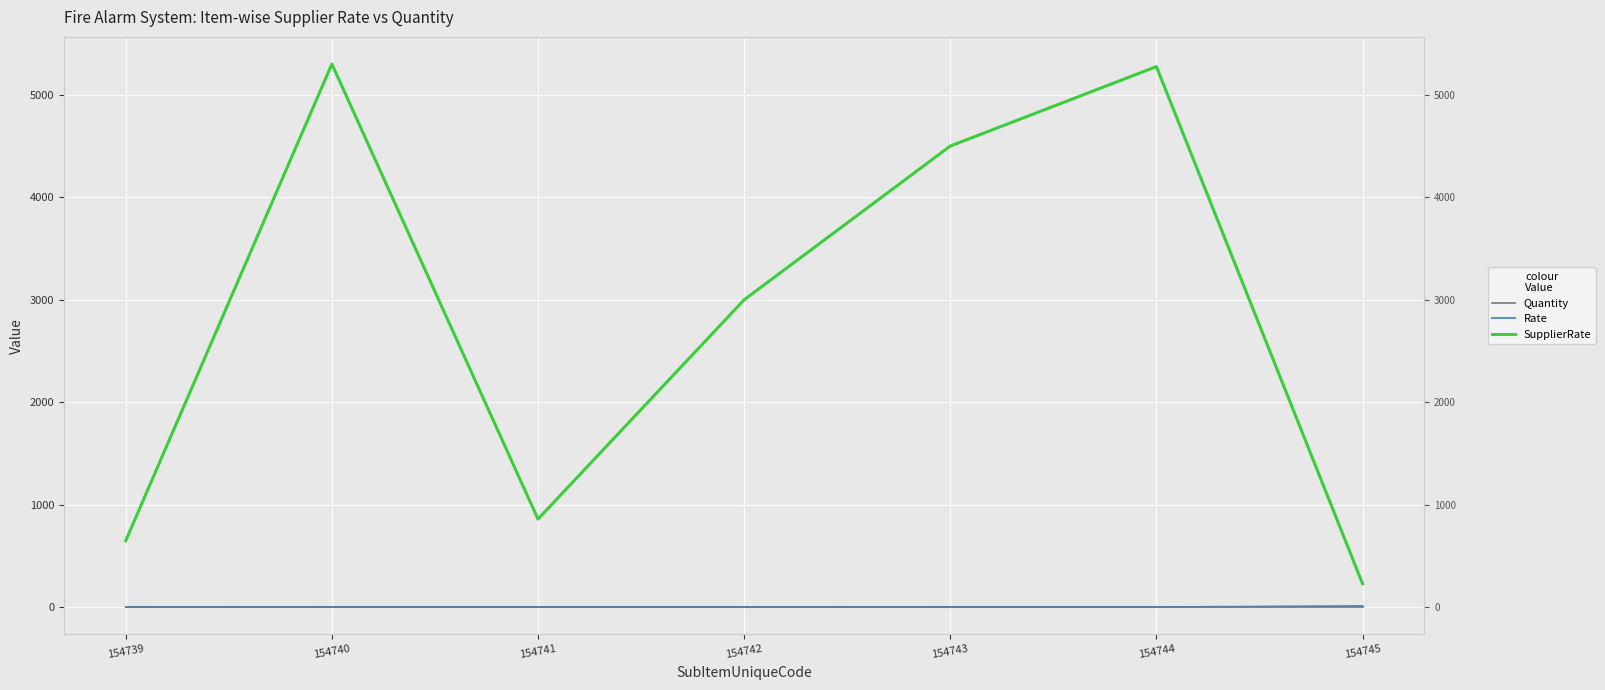

What is the greatest value displayed?

5300